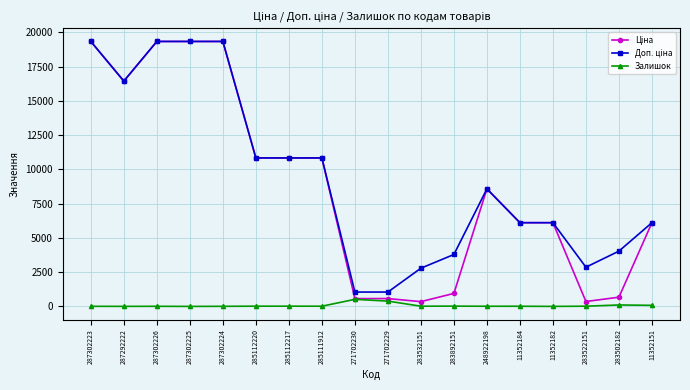

What is the maximum value shown in the chart?

19343.1